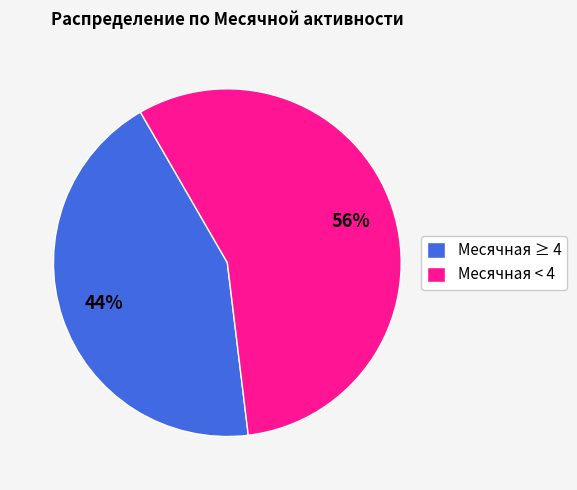

Between Месячная ≥ 4 and Месячная < 4, which is larger?

Месячная < 4